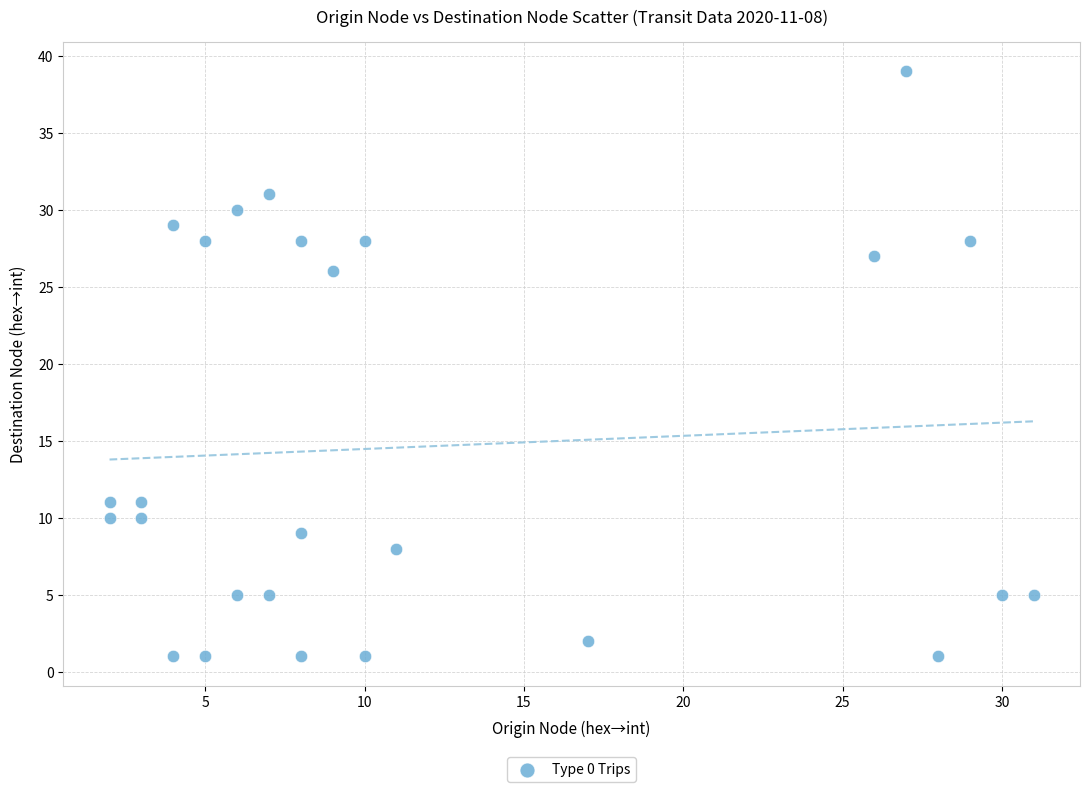

What Y value in the scatter plot is closest to 20?

26